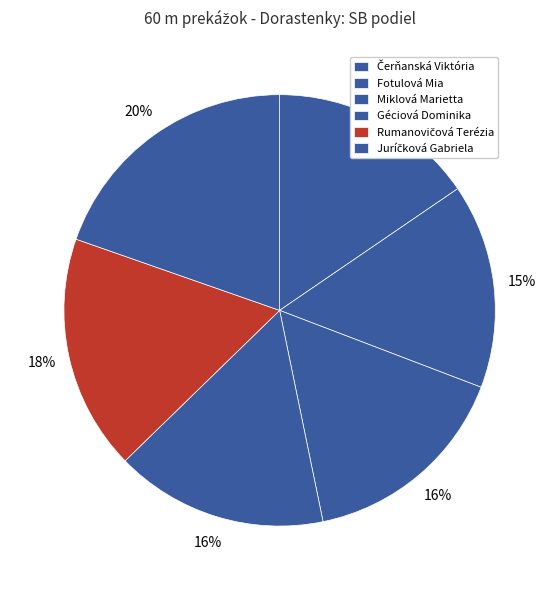

What percentage is the Rumanovičová Terézia slice, to the nearest percent?

18%